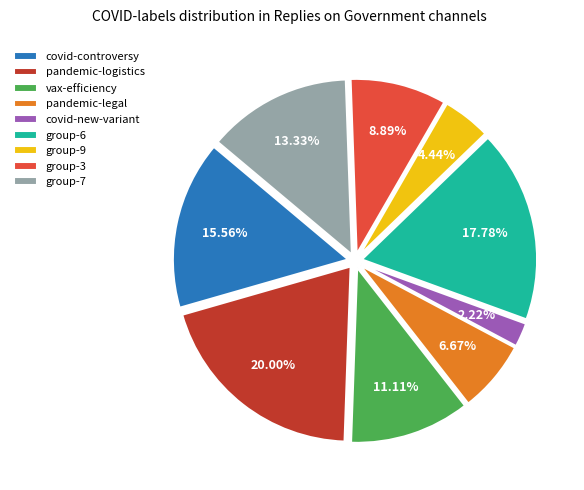

Rank the categories by value from lowest to highest.

covid-new-variant, group-9, pandemic-legal, group-3, vax-efficiency, group-7, covid-controversy, group-6, pandemic-logistics